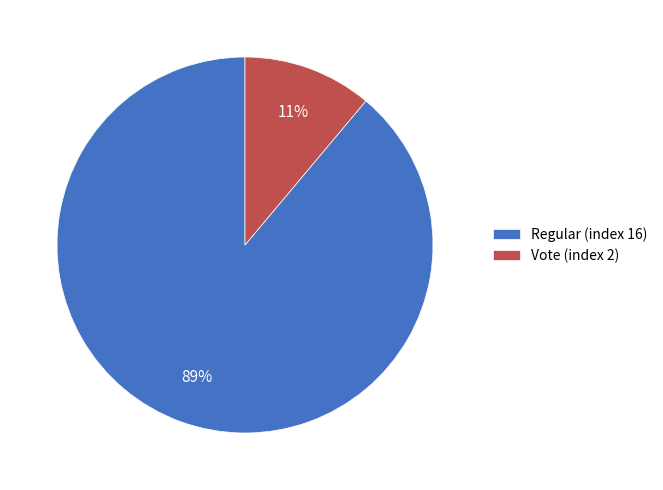

To the nearest percent, what percentage of the pie is Vote (index 2)?

11%